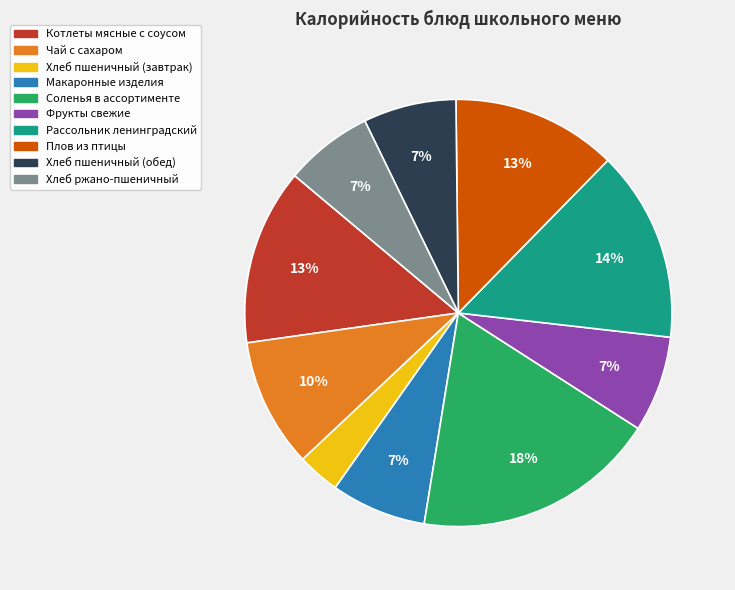

True or false: Плов из птицы accounts for 13% of the total.

True